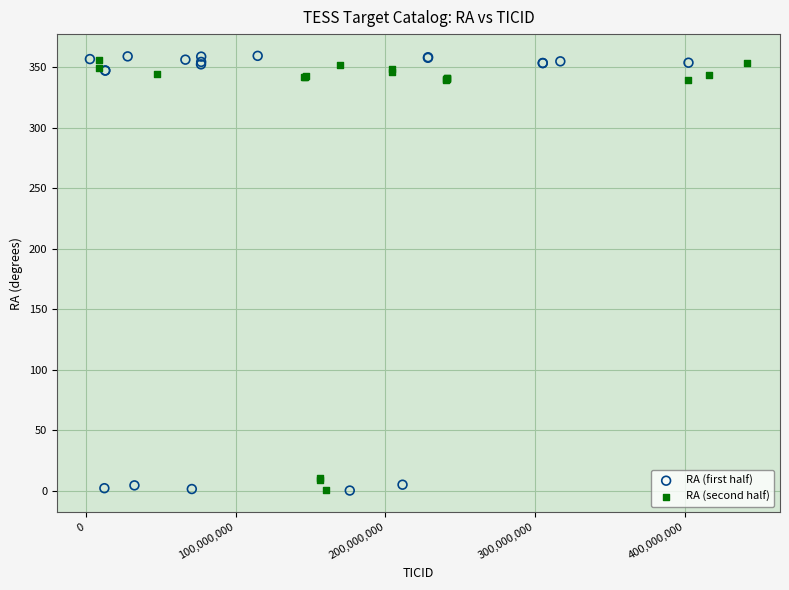

Which series contains the highest Y value?

RA (first half)